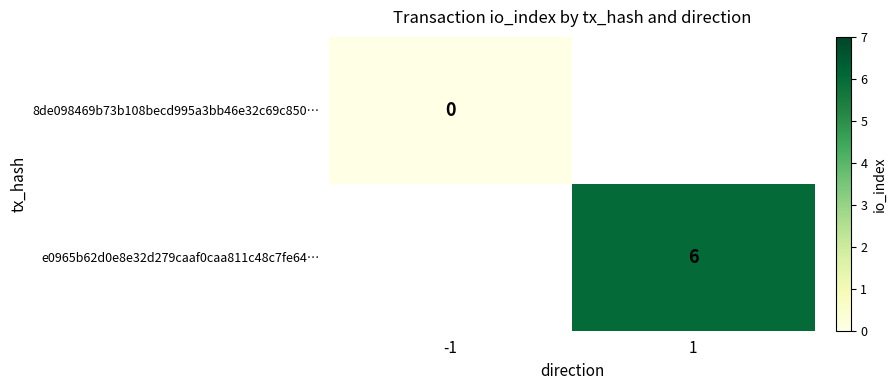

Is the value of 8de098469b73b108becd995a3bb46e32c69c850… at -1 greater than the value of e0965b62d0e8e32d279caaf0caa811c48c7fe64… at 1?

No